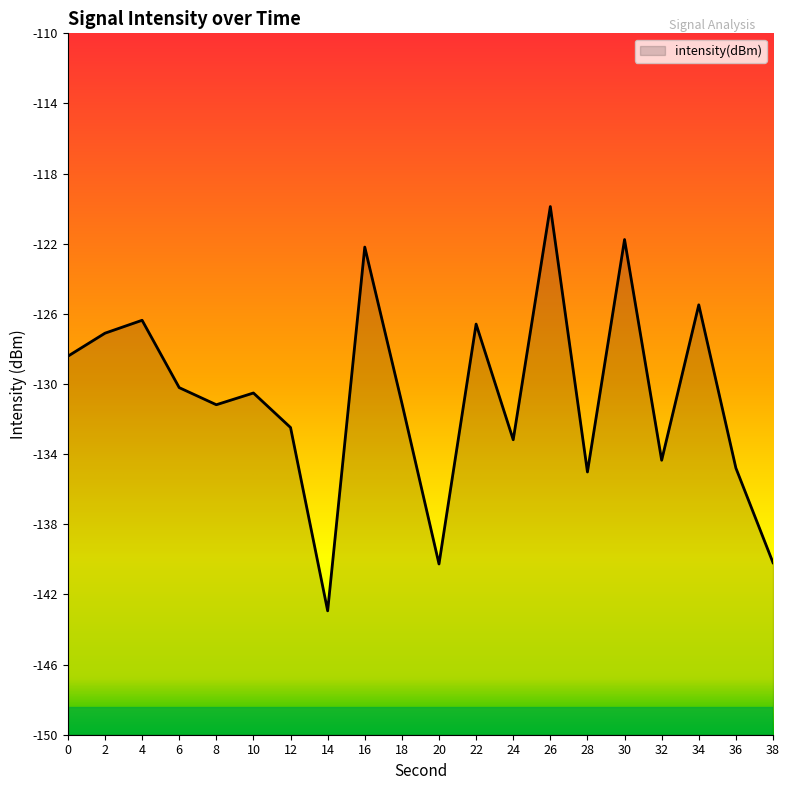

Reading left to right, transcribe all the data shown in this chart.

0=-128.4	2=-127.1	4=-126.4	6=-130.2	8=-131.2	10=-130.5	12=-132.5	14=-142.9	16=-122.2	18=-131.1	20=-140.3	22=-126.6	24=-133.2	26=-119.9	28=-135.0	30=-121.8	32=-134.3	34=-125.5	36=-134.8	38=-140.2